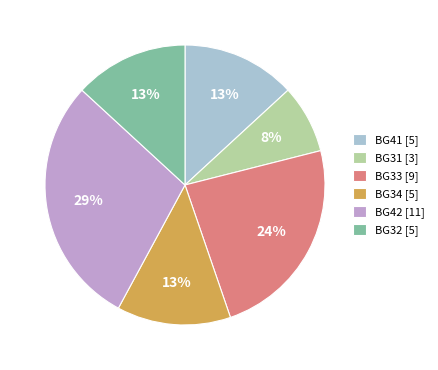

How many segments does this pie chart have?

6